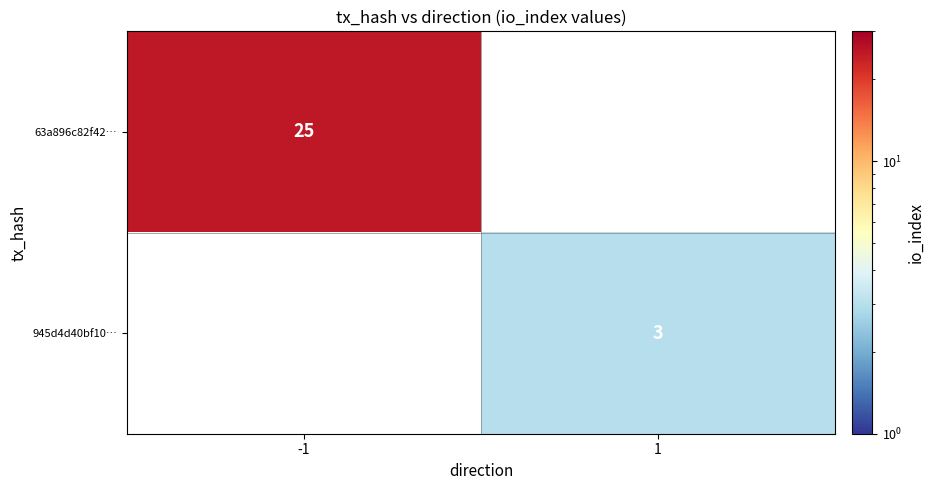

The 945d4d40bf10… series shows 3 at 1. True or false?

True